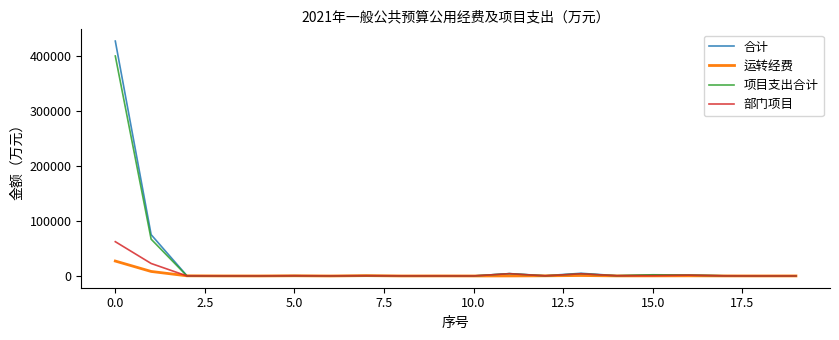

What is the greatest value displayed?

427959